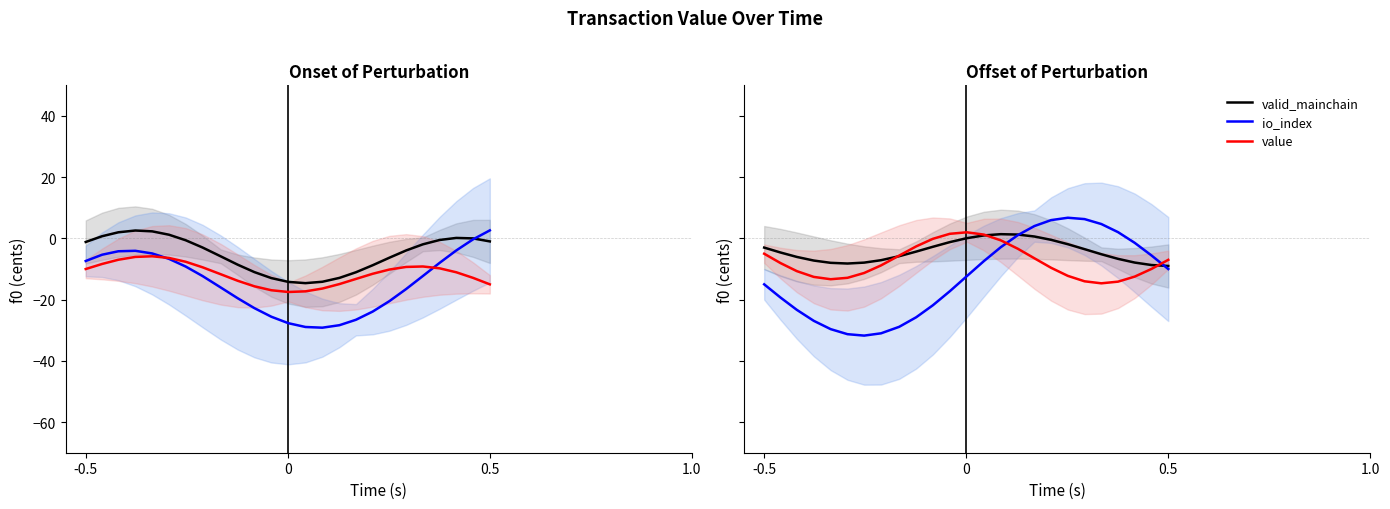

Which series has the largest range (max minus min)?

io_index